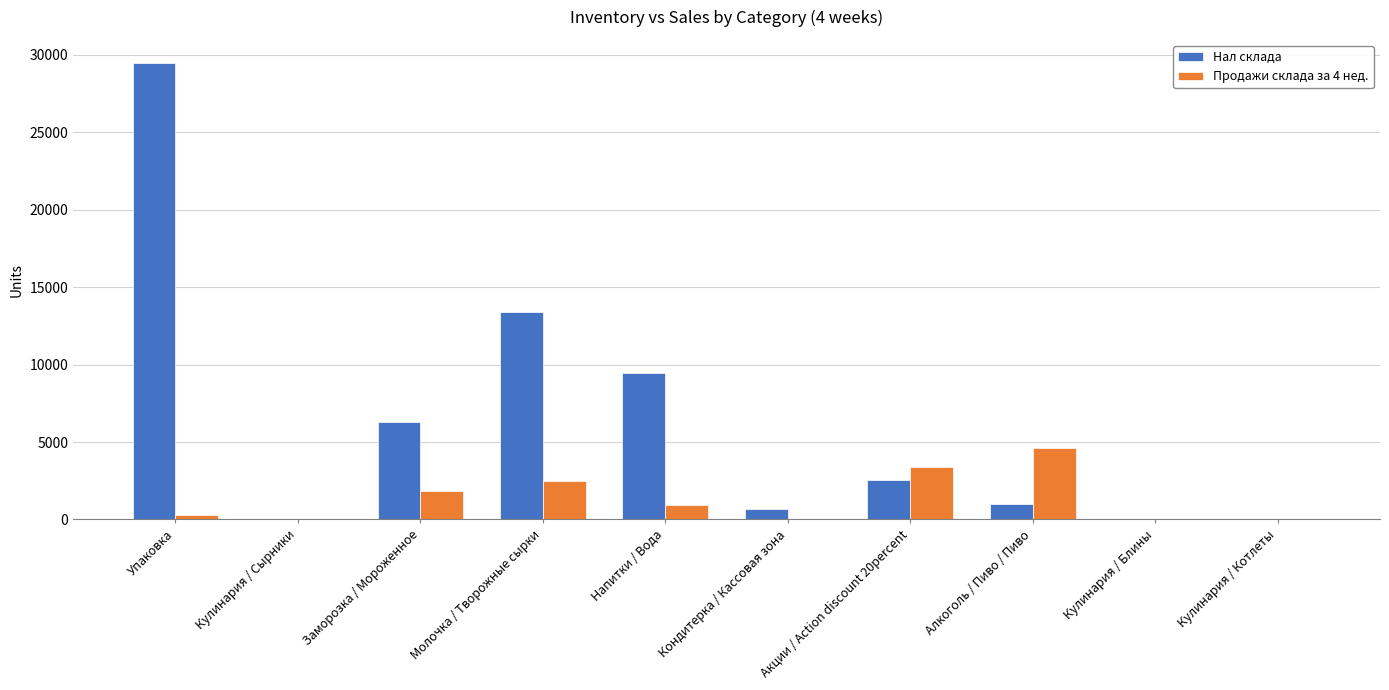

At which label is Нал склада closest to 14750?

Молочка / Творожные сырки